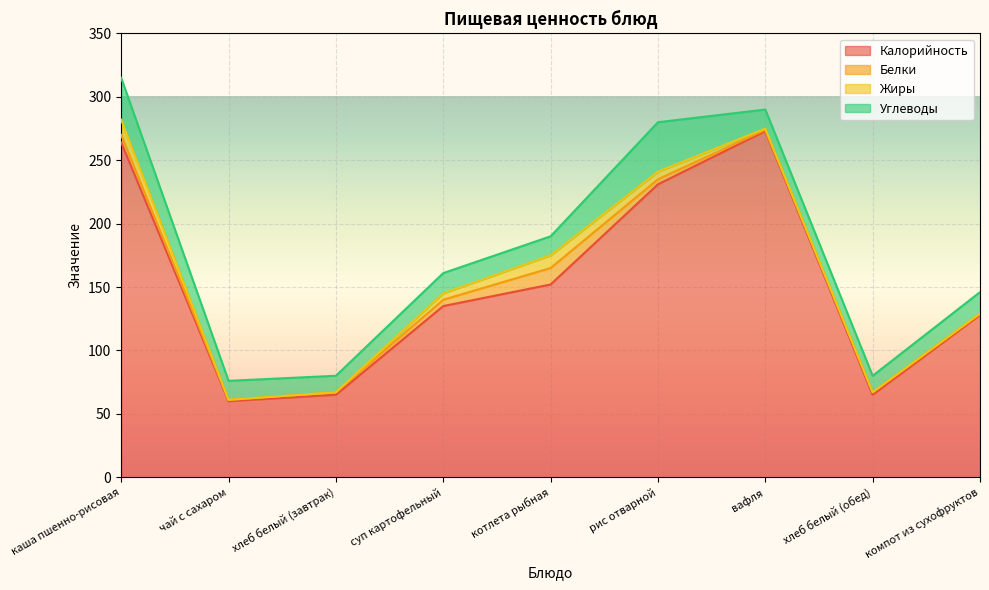

What is the label of the 1st point from the left?

каша пшенно-рисовая